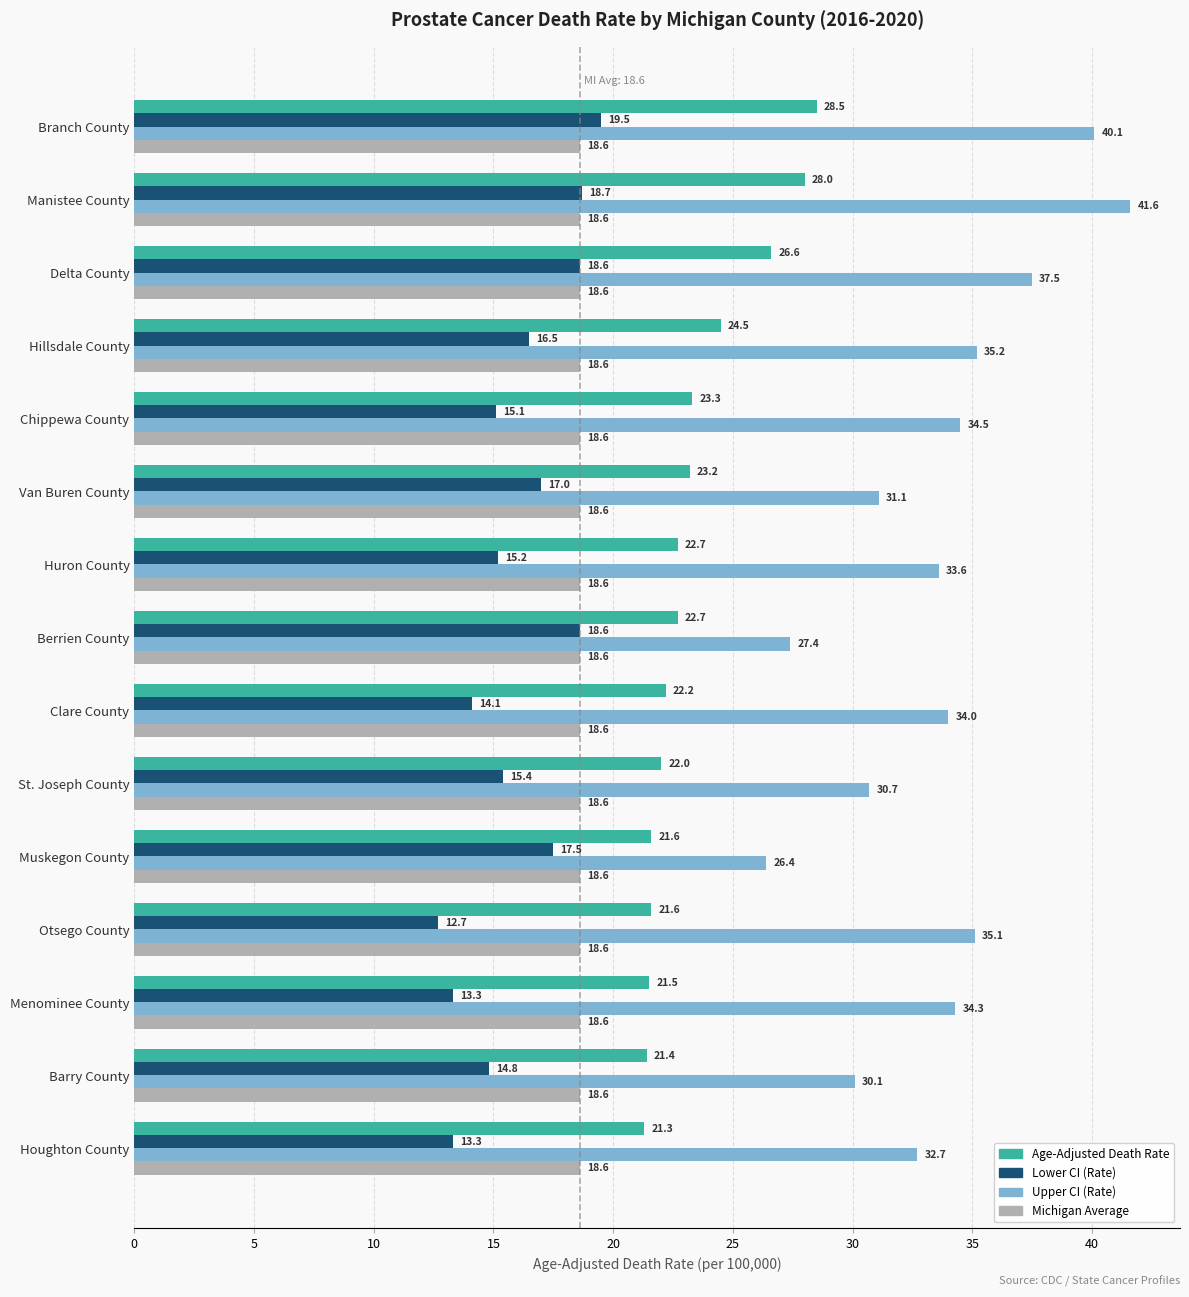

What is the highest value of the Age-Adjusted Death Rate series?

28.5